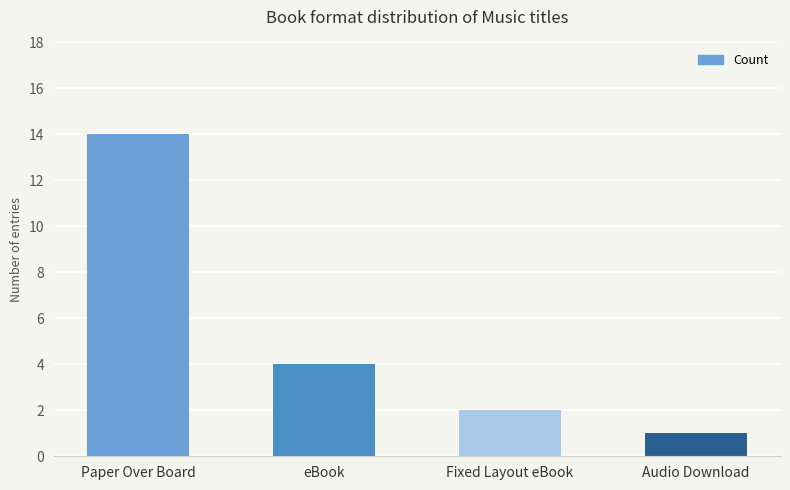

What is the label of the 4th bar from the right?

Paper Over Board